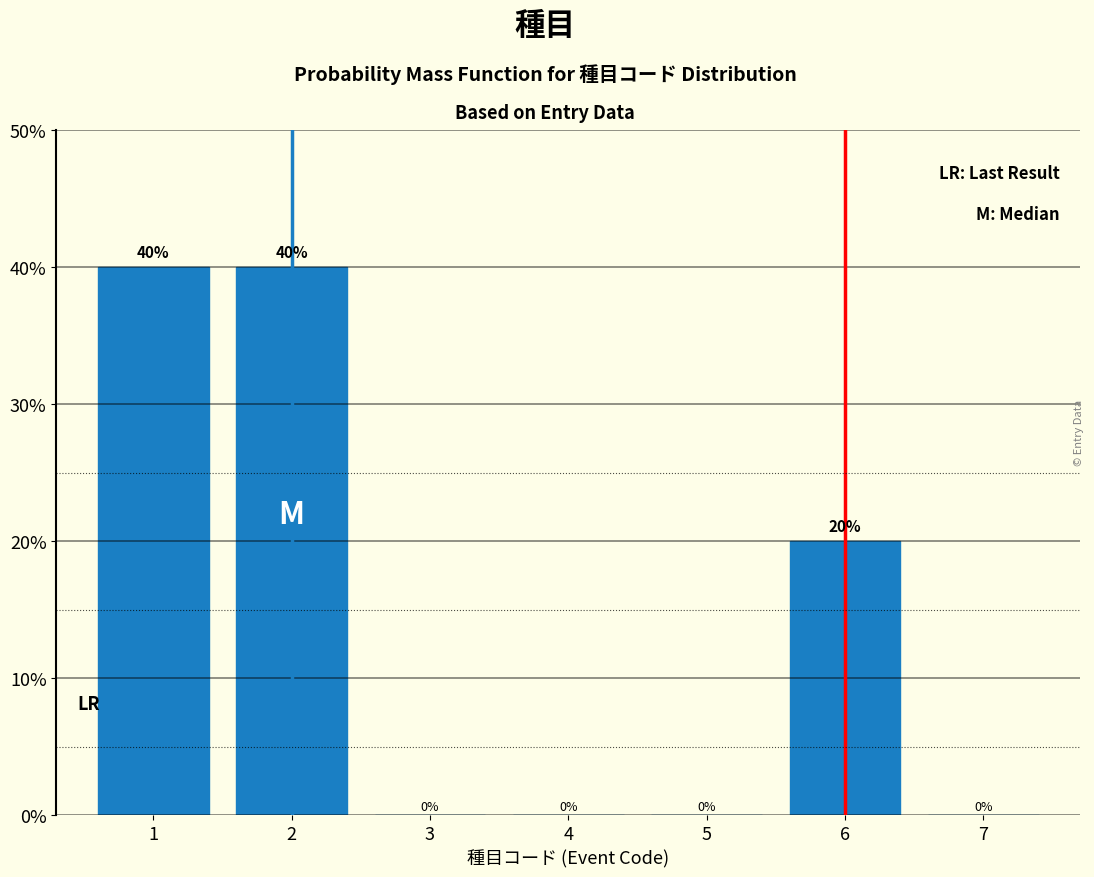

Reading right to left, transcribe all the data shown in this chart.

7=0	6=20	5=0	4=0	3=0	2=40	1=40